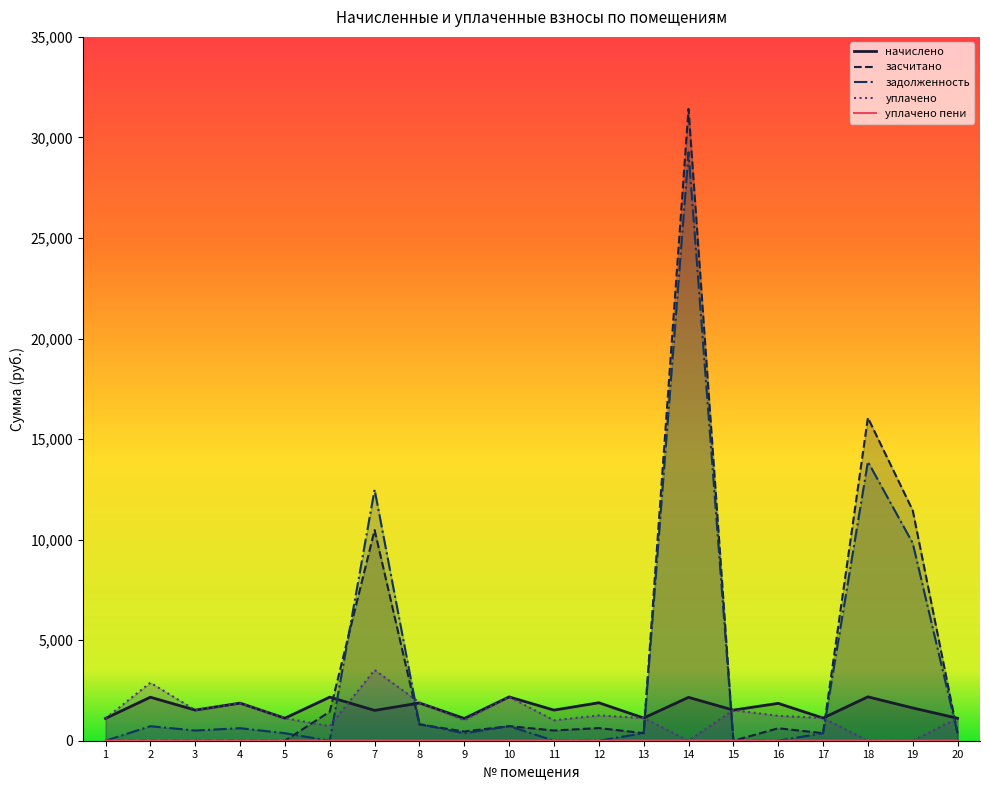

At which label does уплачено пени reach its minimum?

1